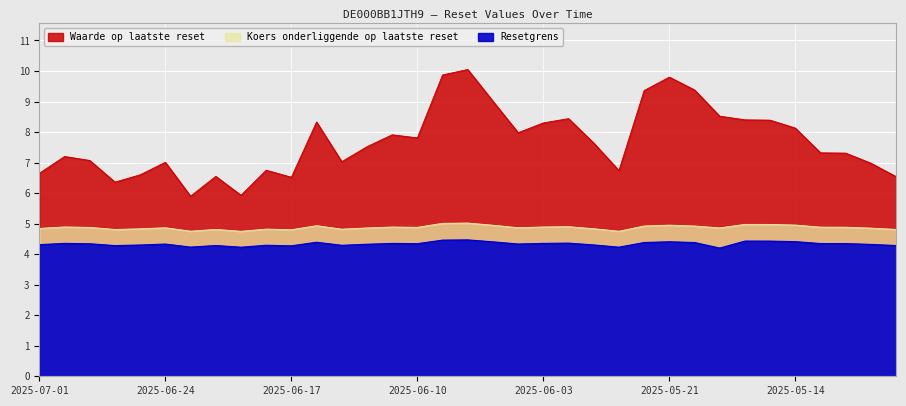

What is the highest value of the Resetgrens series?

4.5